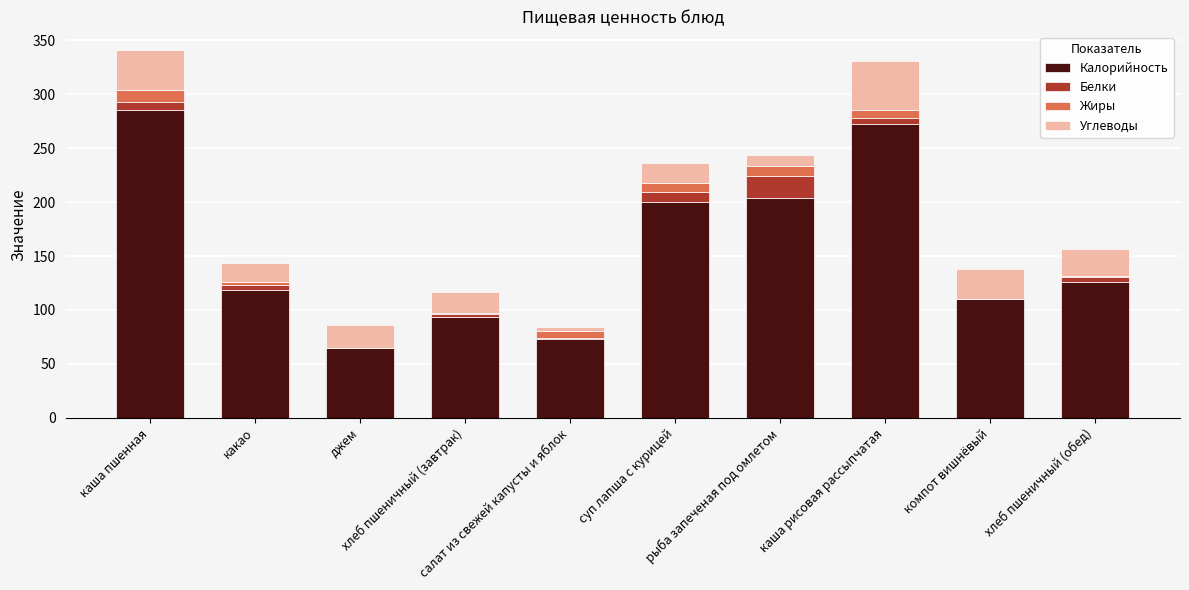

Rank the series at хлеб пшеничный (завтрак) from lowest to highest value.

Жиры, Белки, Углеводы, Калорийность